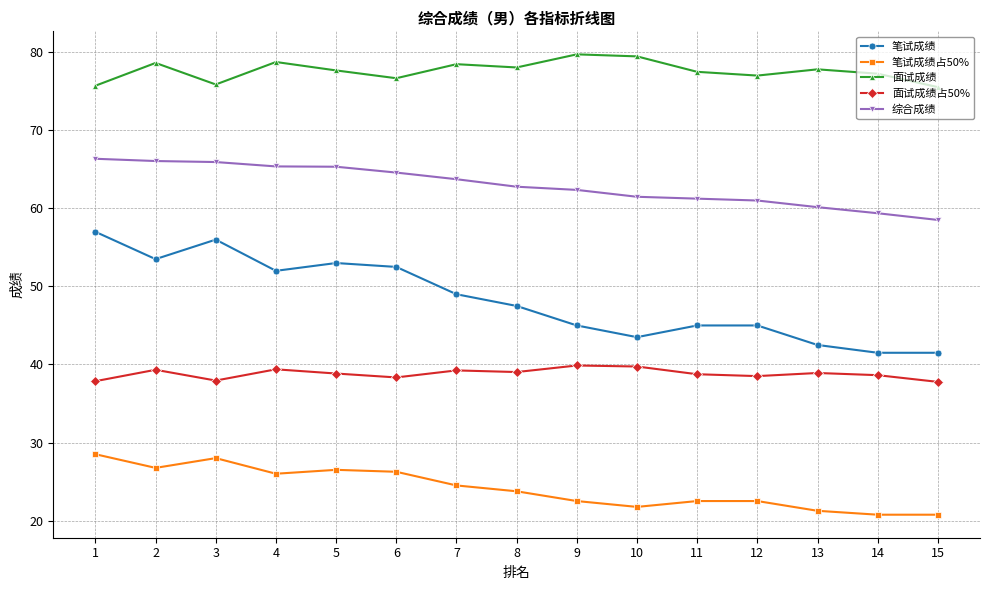

Which series has the largest total across all categories?

面试成绩